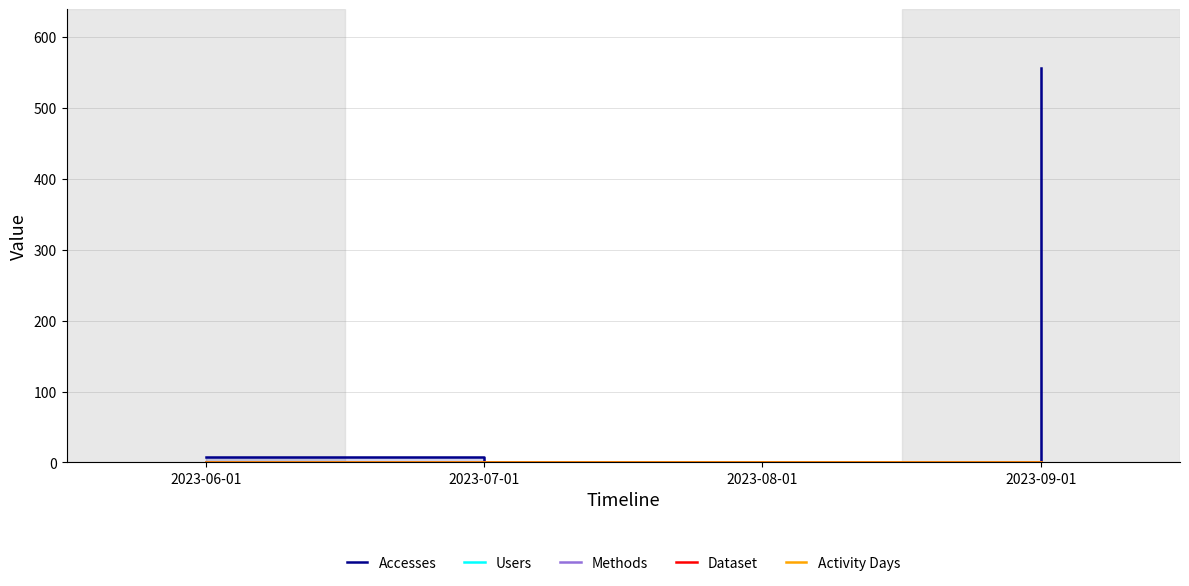

What is the label of the 1st point from the right?

2023-09-01